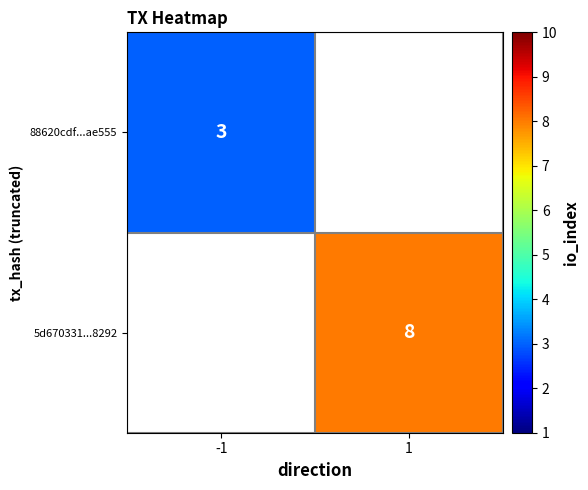

True or false: 88620cdf...ae555 has a value of 3 at -1.

True